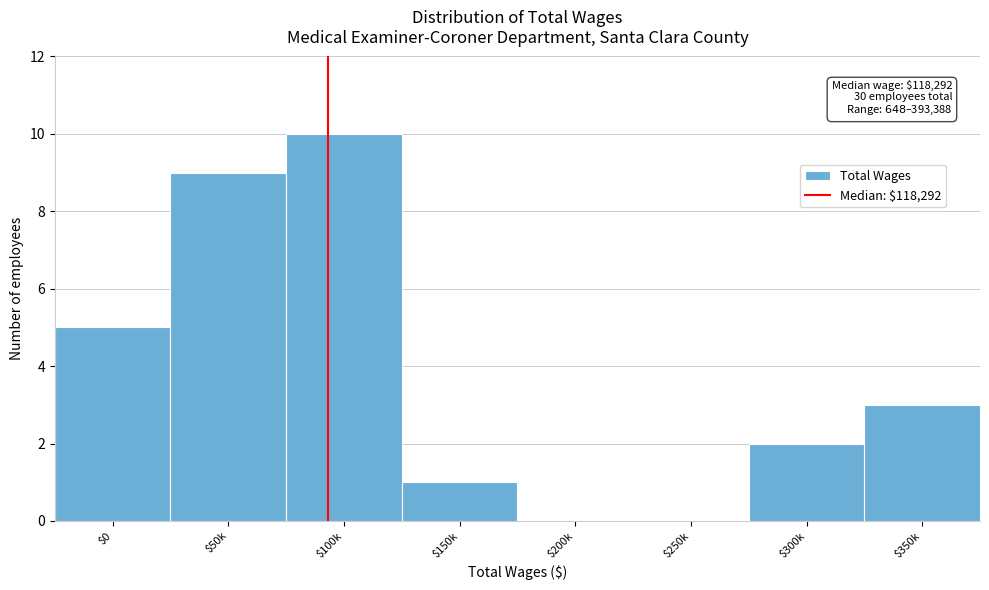

What is the sum of all values?

30